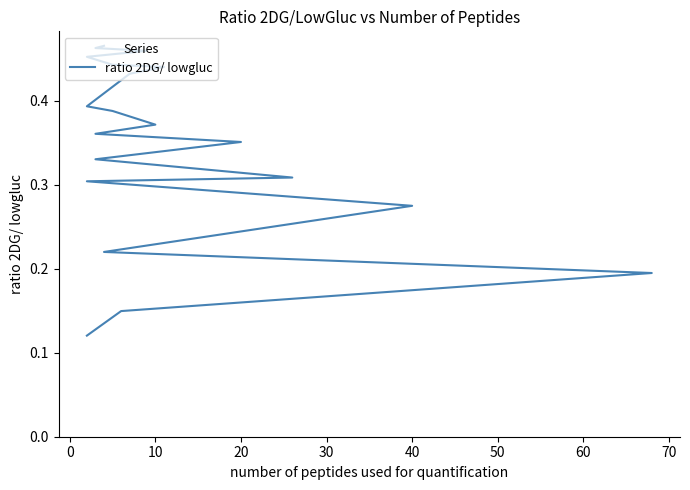

True or false: there are more than 0 points higher than both neighbors.

False